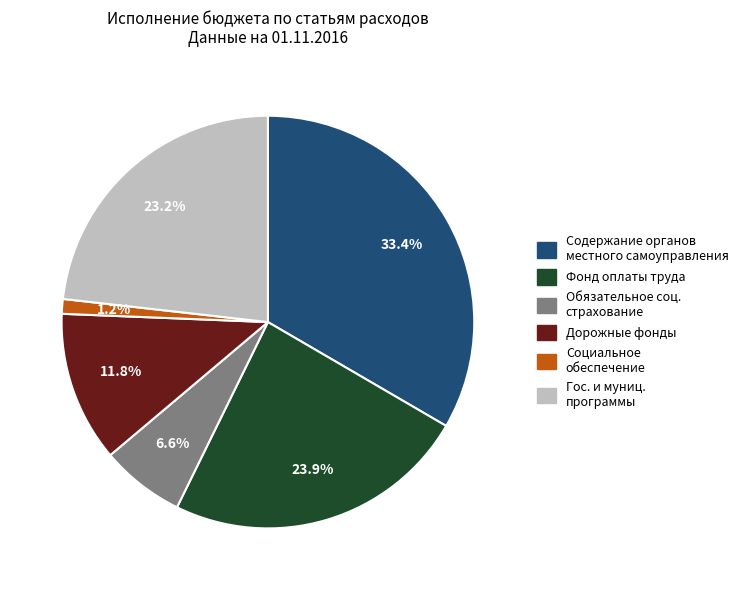

How many slices are in this pie chart?

6